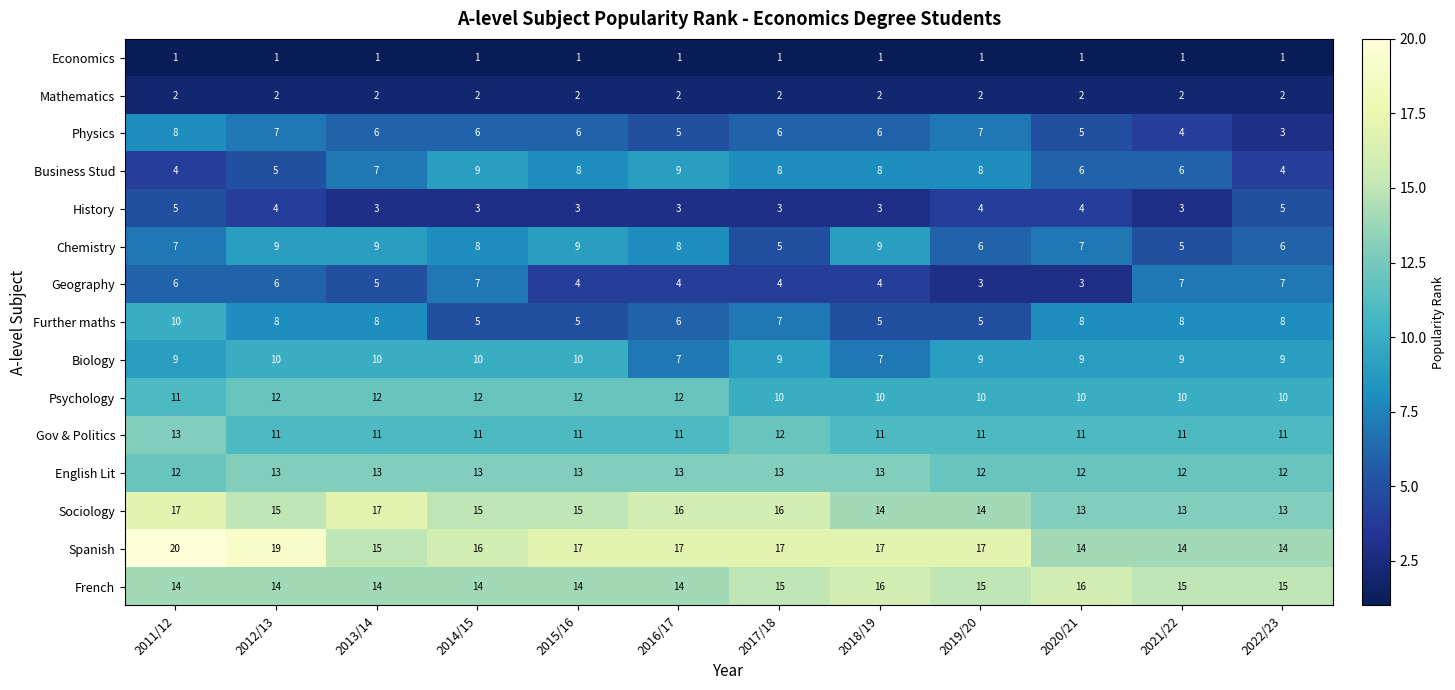

Rank the series at 2019/20 from highest to lowest value.

Spanish, French, Sociology, English Lit, Gov & Politics, Psychology, Biology, Business Stud, Physics, Chemistry, Further maths, History, Geography, Mathematics, Economics